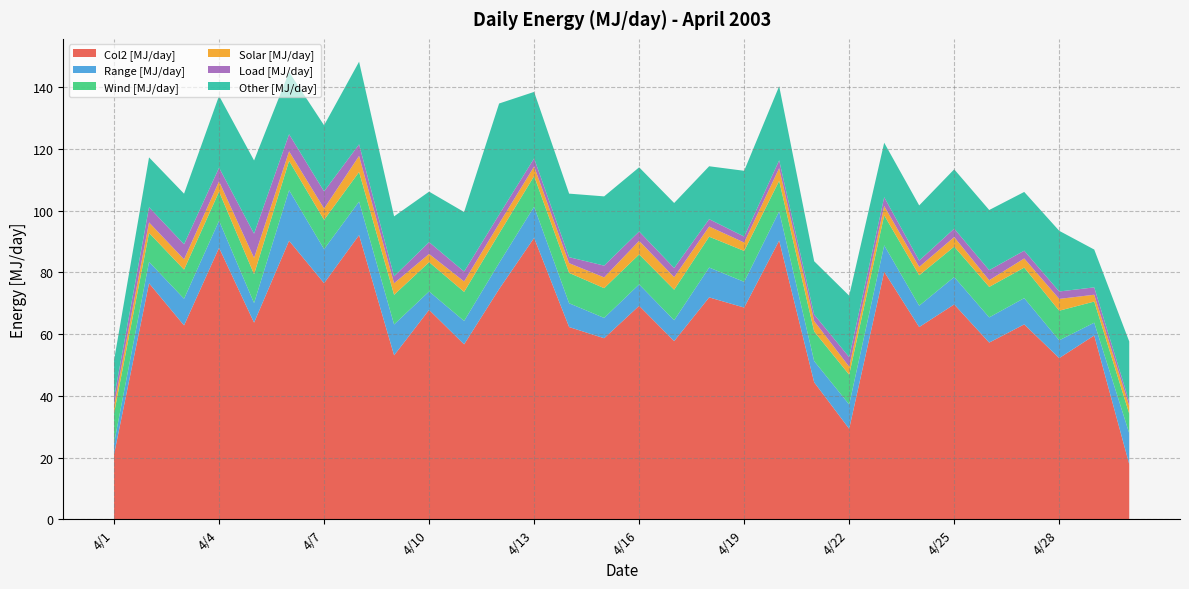

Reading right to left, extract all data points from this chart.

Col2: 17.9	59.6	52.2	63.2	57.3	69.6	62.3	80.2	29.3	44.4	90.3	68.6	71.9	57.8	69.2	58.7	62.3	91.2	74.6	56.7	67.9	53.1	92.1	76.5	90.3	63.7	88.0	62.8	76.5	21.0
Col4: 10.0	4.1	5.8	8.5	8.2	8.9	6.9	8.6	7.9	6.9	9.5	8.3	9.7	6.8	6.9	6.6	7.7	10.1	8.5	7.6	6.0	10.0	10.9	11.0	16.4	6.3	8.8	8.6	6.9	3.6
Col5: 6.3	6.8	9.6	9.9	9.9	9.9	9.9	9.7	9.7	9.6	9.9	10.0	10.0	9.9	9.7	9.6	9.8	9.9	9.6	9.4	9.5	9.6	9.6	9.5	9.5	9.3	9.4	9.4	9.4	9.7
Col6: 2.5	2.2	3.8	3.0	2.2	3.1	2.7	3.0	2.6	3.4	4.1	2.7	3.3	4.1	4.4	3.5	3.1	3.1	3.2	3.4	2.7	3.8	5.2	3.7	3.1	5.3	3.3	3.3	3.4	2.5
Col7: 1.4	2.4	2.4	2.5	3.3	2.7	2.1	2.9	3.1	2.1	2.5	1.9	2.4	3.0	3.0	3.8	1.9	2.6	2.9	3.2	3.8	2.3	3.8	5.6	5.6	7.9	4.4	4.9	4.9	2.6
Col8: 19.5	12.3	19.7	19.0	19.5	19.2	17.9	17.7	19.9	17.3	24.0	21.3	17.2	21.1	20.8	22.4	20.6	21.5	36.0	19.3	16.4	19.4	26.8	21.4	20.2	23.7	23.3	16.4	16.2	12.1